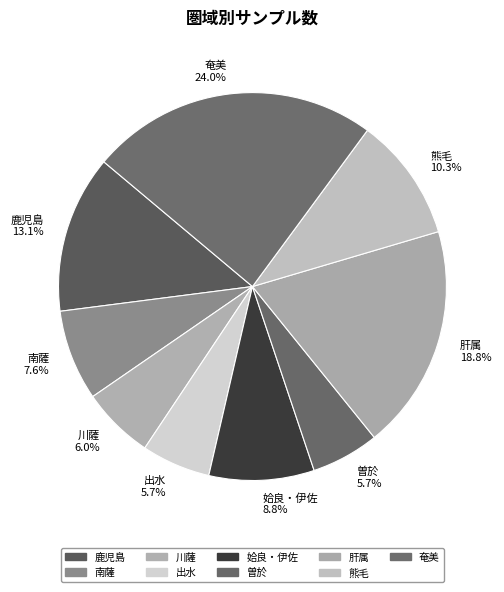

What percentage is the 奄美 slice, to the nearest percent?

24%